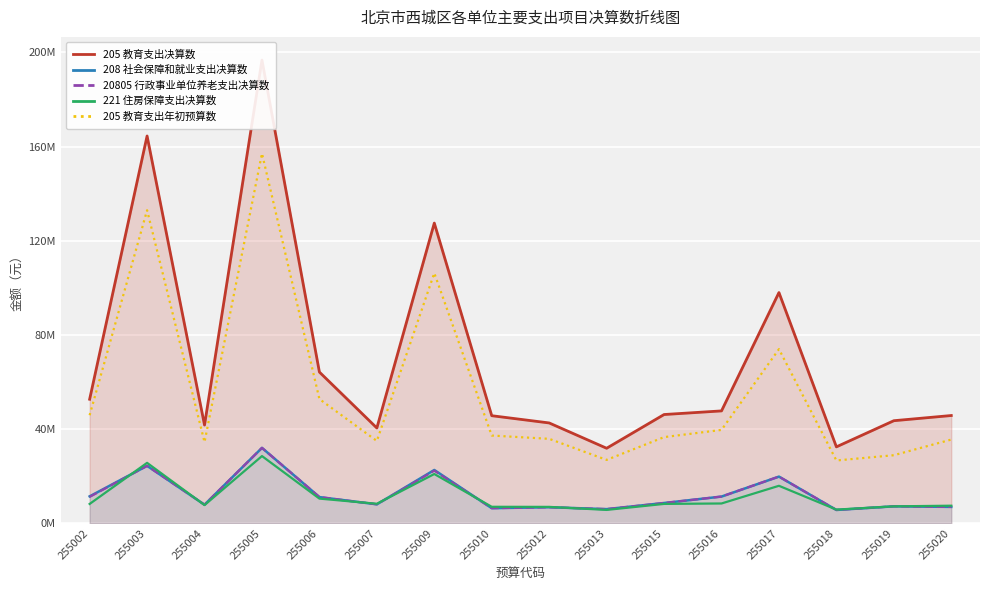

Which has a higher value, 255010 or 255013?

255010